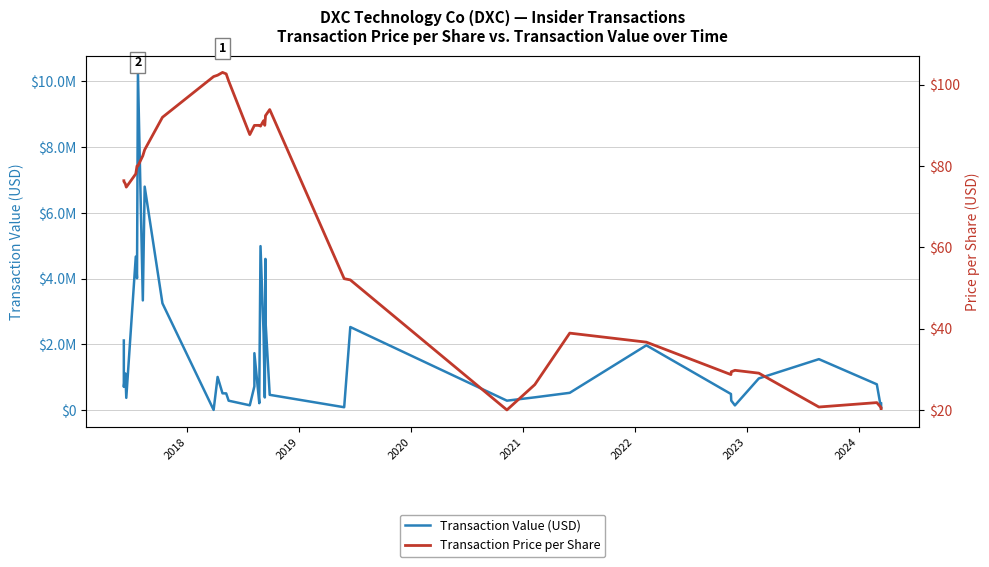

Rank the series by their average value, from highest to lowest.

Transaction Value (USD), Transaction Price per Share